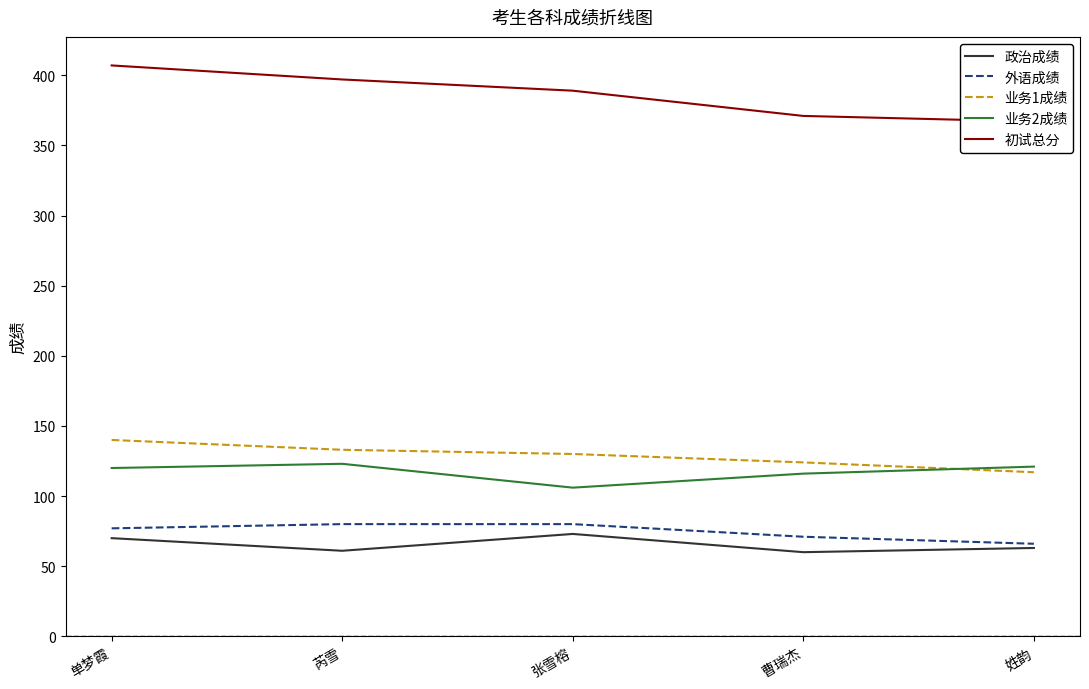

What is the lowest value of the 初试总分 series?

367